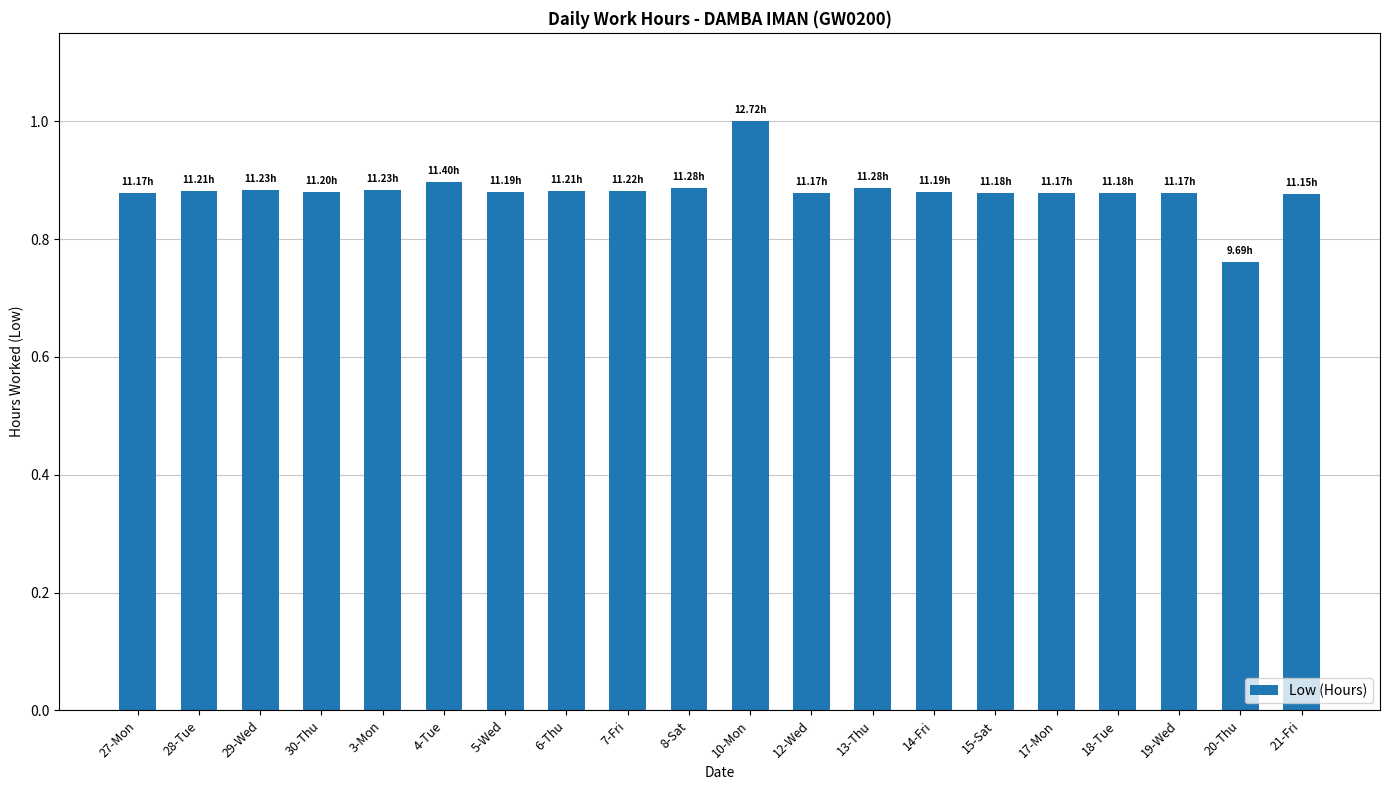

What is the label of the 11th bar from the left?

10-Mon